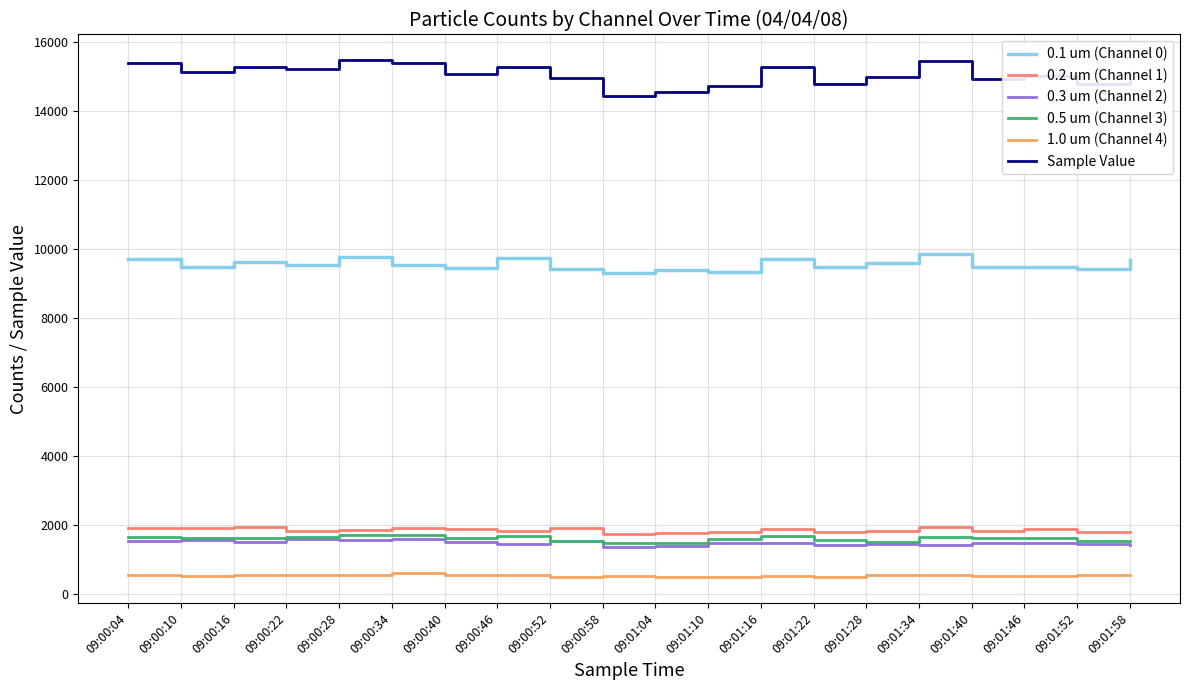

Which series has the largest total across all categories?

Sample Value